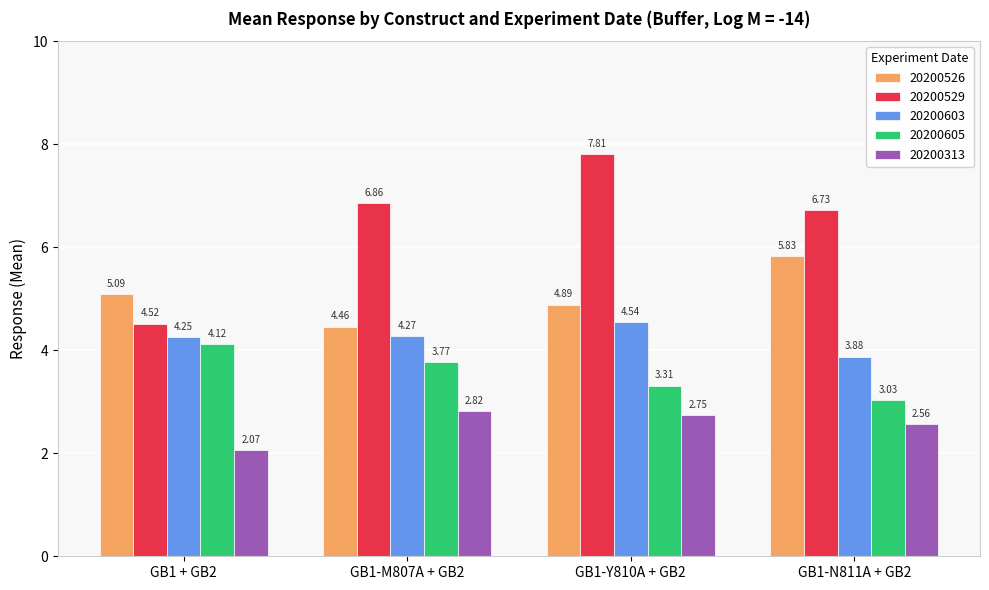

How many bars are there in each group?

5